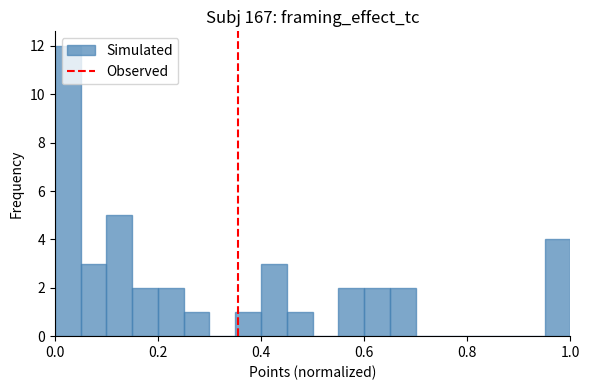

Around what value on the x-axis is the tallest bar? Give the approximate position of its centre, as read against the axis.

0.02